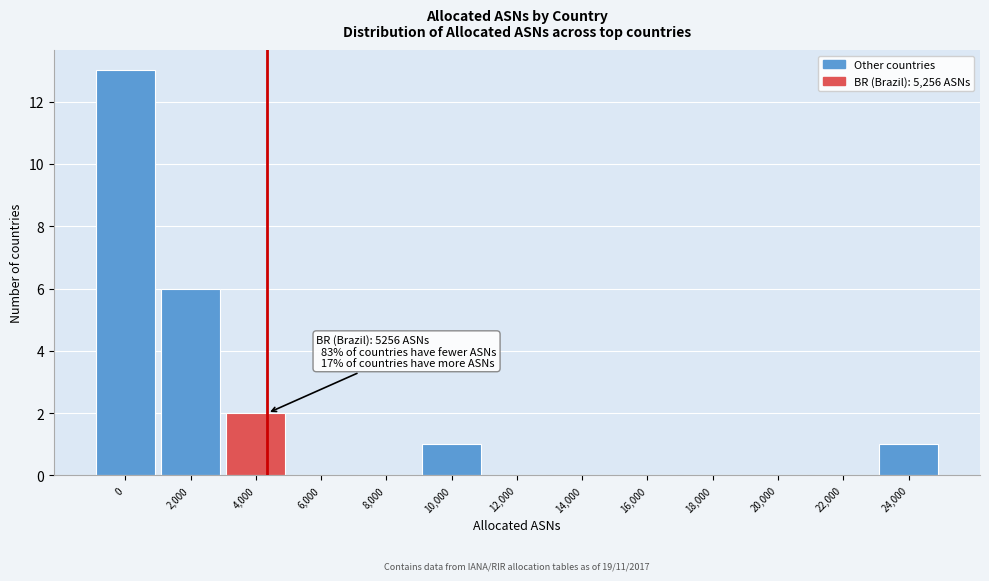

Reading right to left, extract all data points from this chart.

24,000=1	22,000=0	20,000=0	18,000=0	16,000=0	14,000=0	12,000=0	10,000=1	8,000=0	6,000=0	4,000=2	2,000=6	0=13